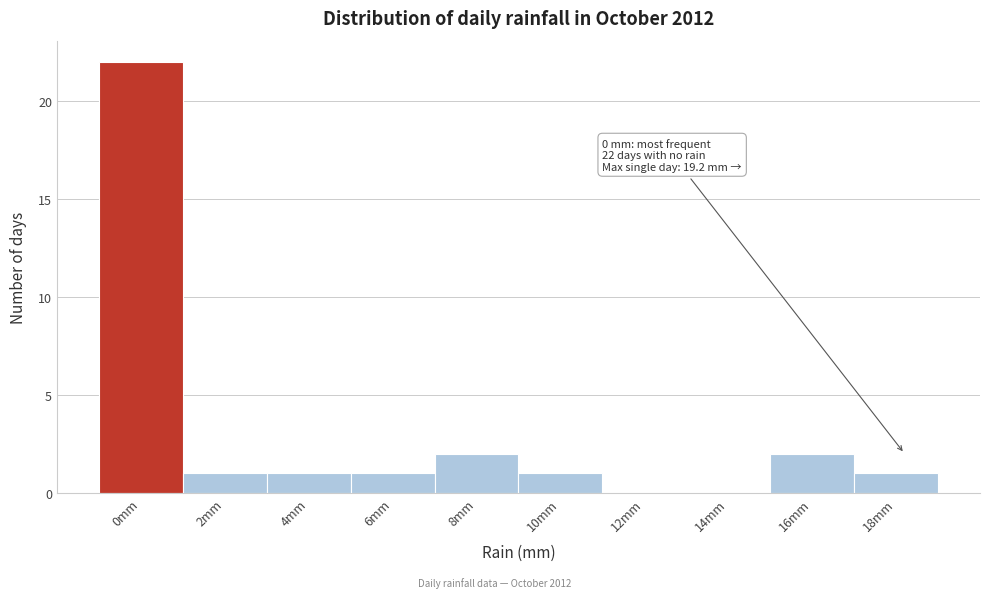

Reading right to left, what are all the values shown in this chart?

18mm=1	16mm=2	14mm=0	12mm=0	10mm=1	8mm=2	6mm=1	4mm=1	2mm=1	0mm=22